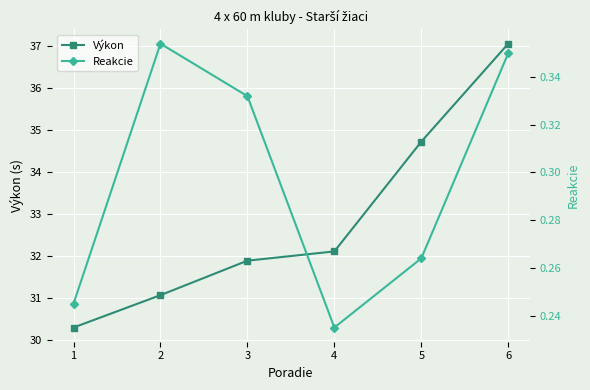

What is the maximum value shown in the chart?

37.0